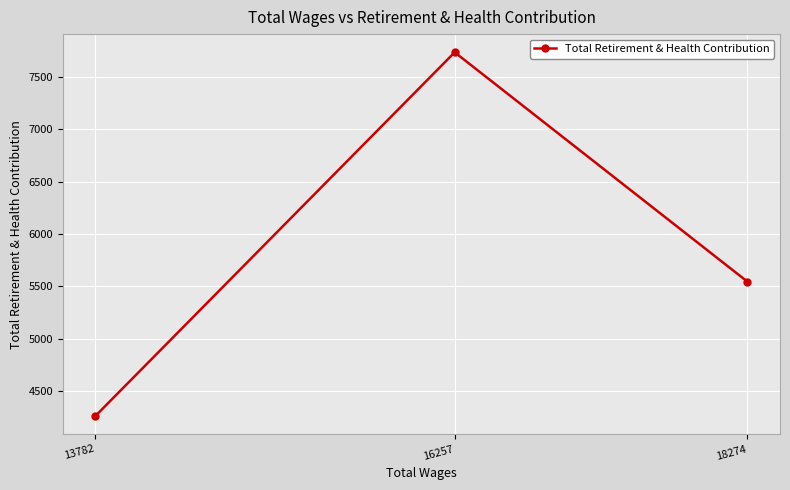

What is the difference between the maximum and second lowest values?

2193